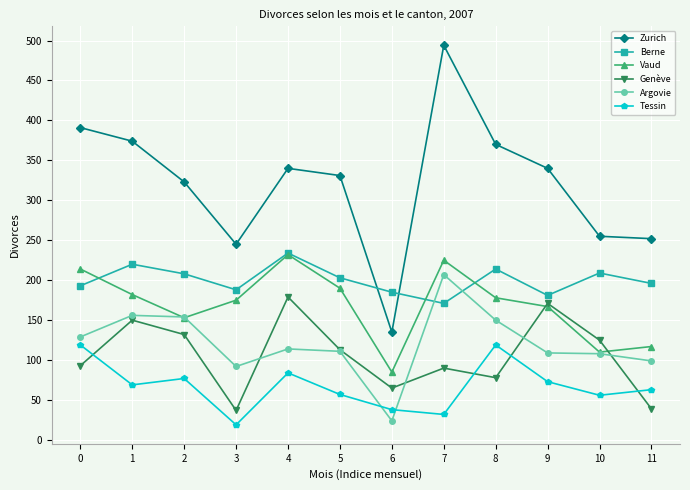

Which series ends up on top after the final intersection of Genève and Tessin?

Tessin